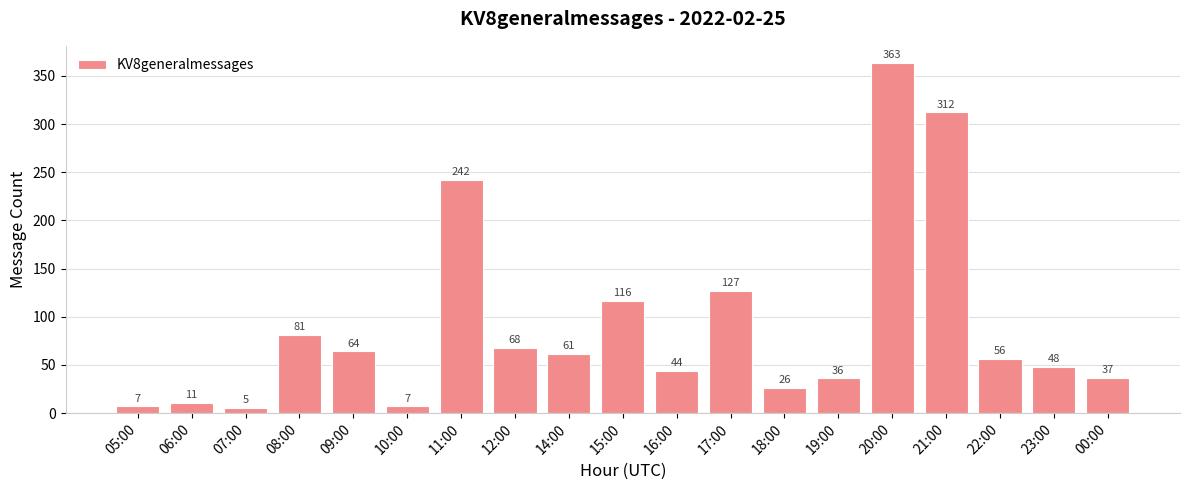

What is the smallest value displayed?

5